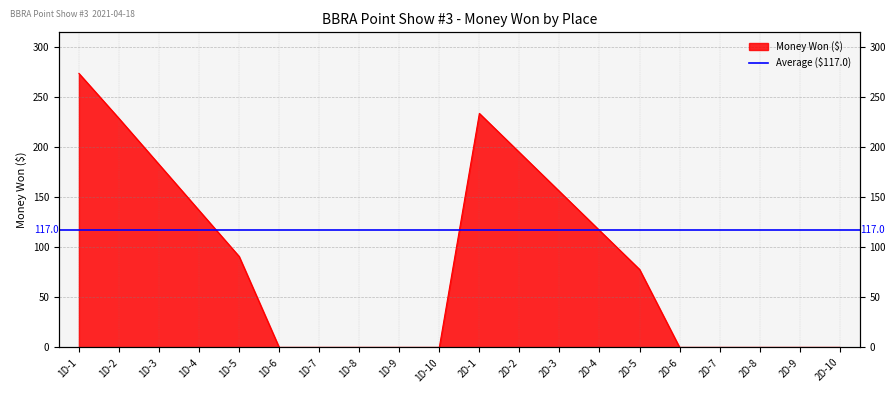

What is the difference between the maximum and minimum values?

274